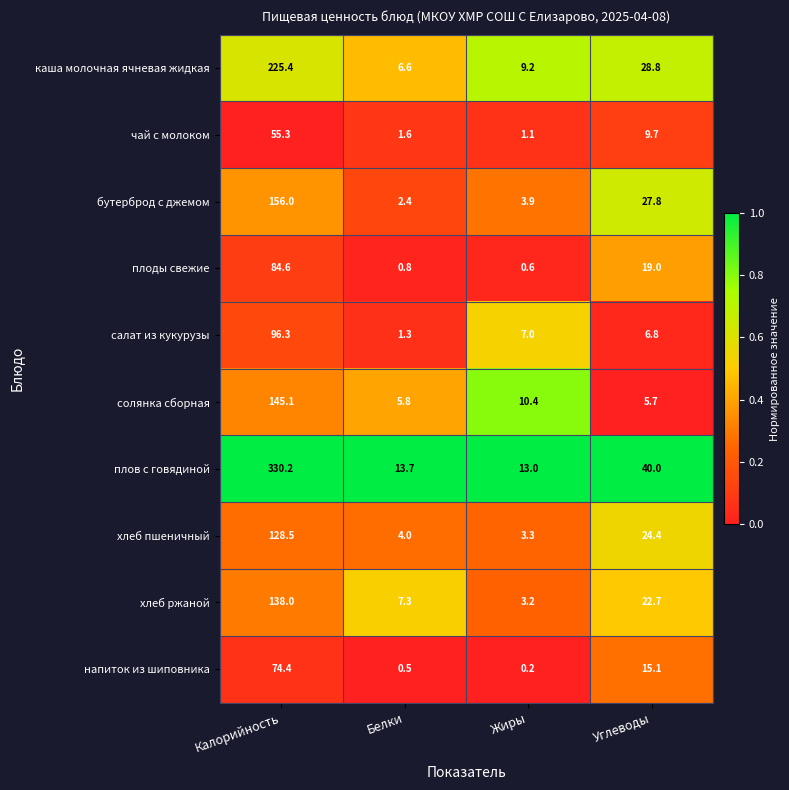

Which category has the lowest value across all series?

Жиры